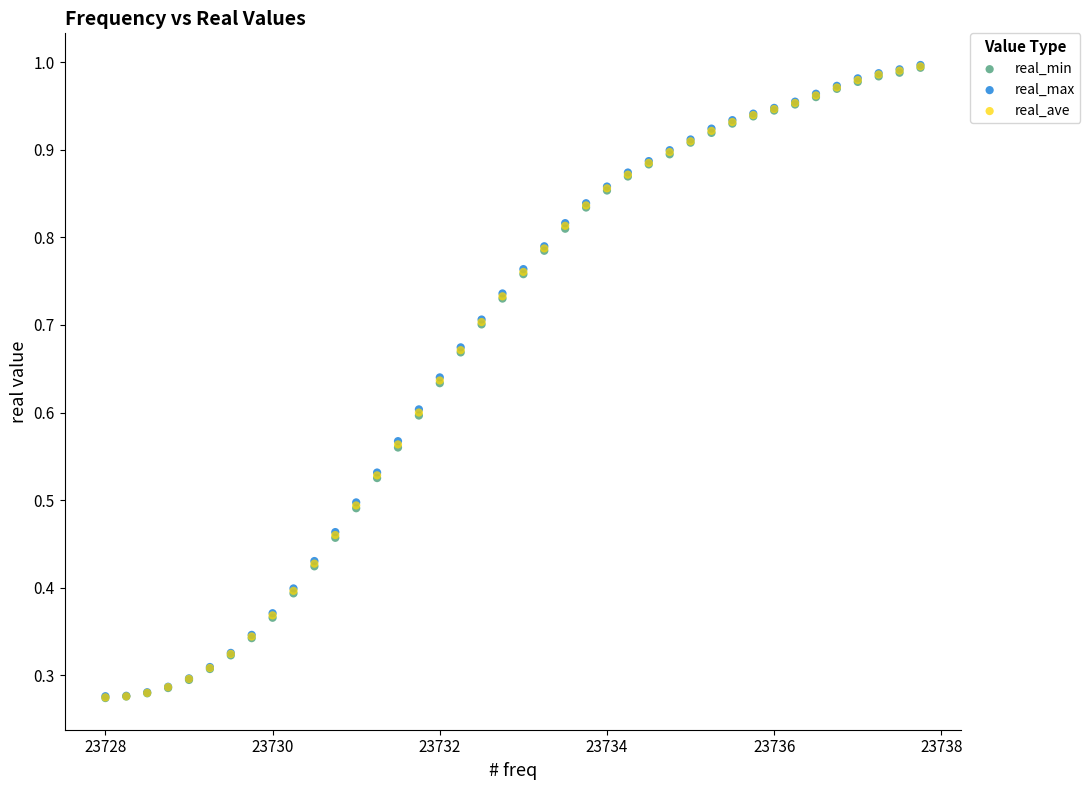

Which series has the widest spread of Y values?

real_max